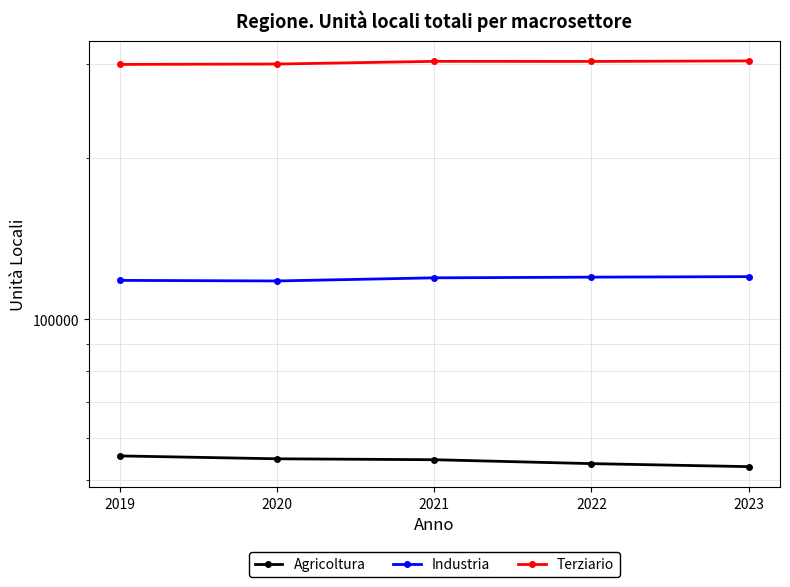

Reading right to left, extract all data points from this chart.

Agricoltura: 53004	53697	54606	54824	55505
Industria: 120033	119774	119418	117823	118111
Terziario: 303640	302933	303057	299590	299088